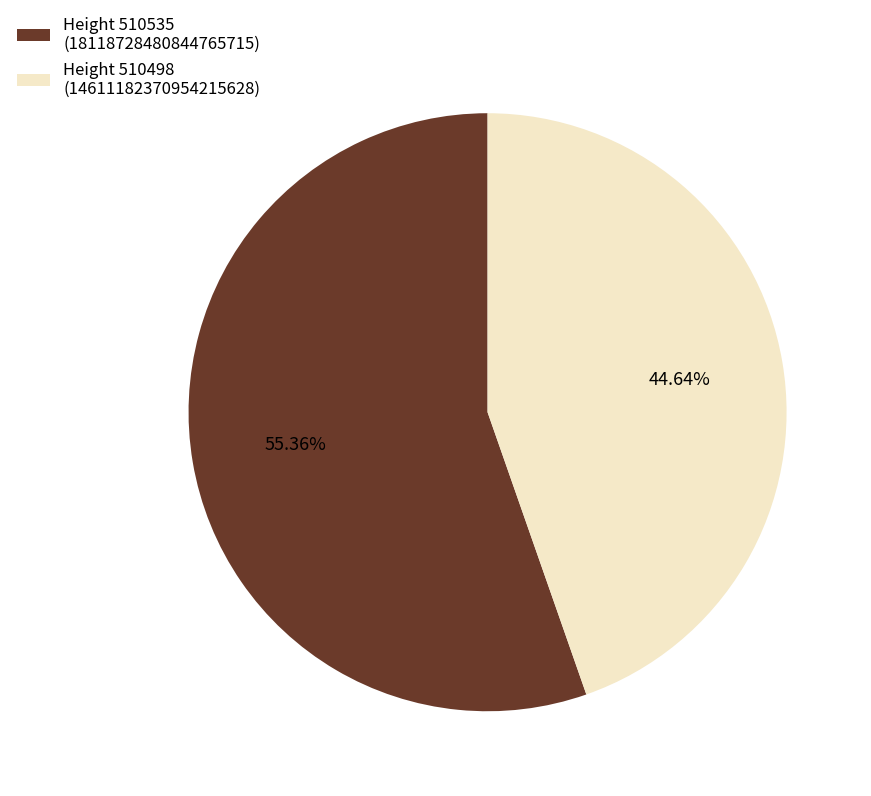

Which has a higher value, Height 510498 (14611182370954215628) or Height 510535 (18118728480844765715)?

Height 510535 (18118728480844765715)